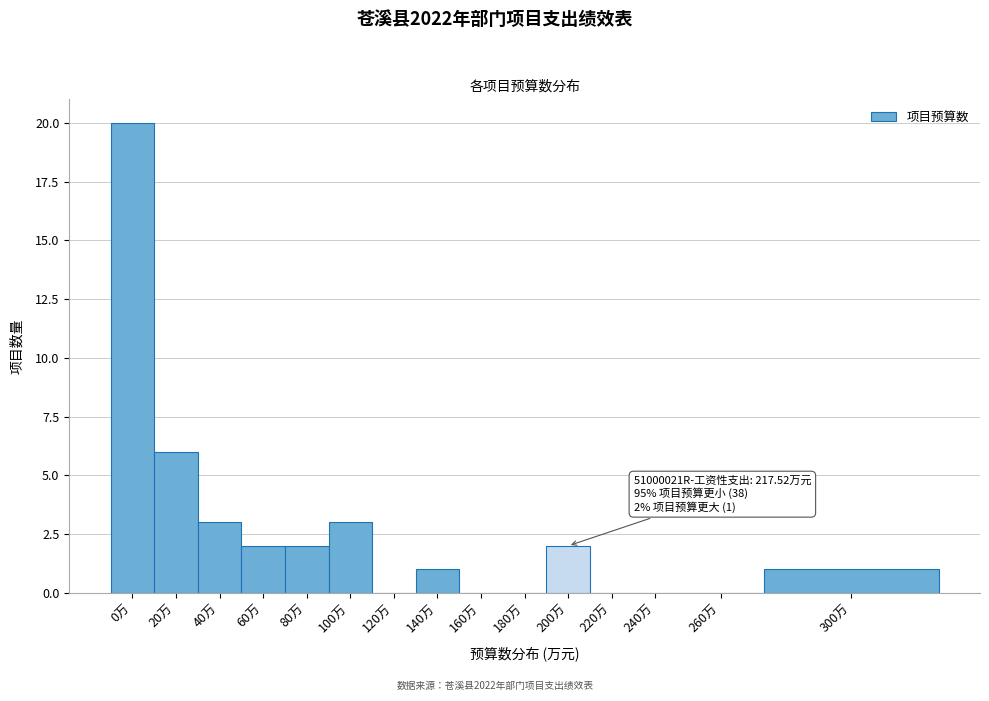

Reading left to right, what are all the values shown in this chart?

0万=20	20万=6	40万=3	60万=2	80万=2	100万=3	120万=0	140万=1	160万=0	180万=0	200万=2	220万=0	240万=0	260万=0	300万=1